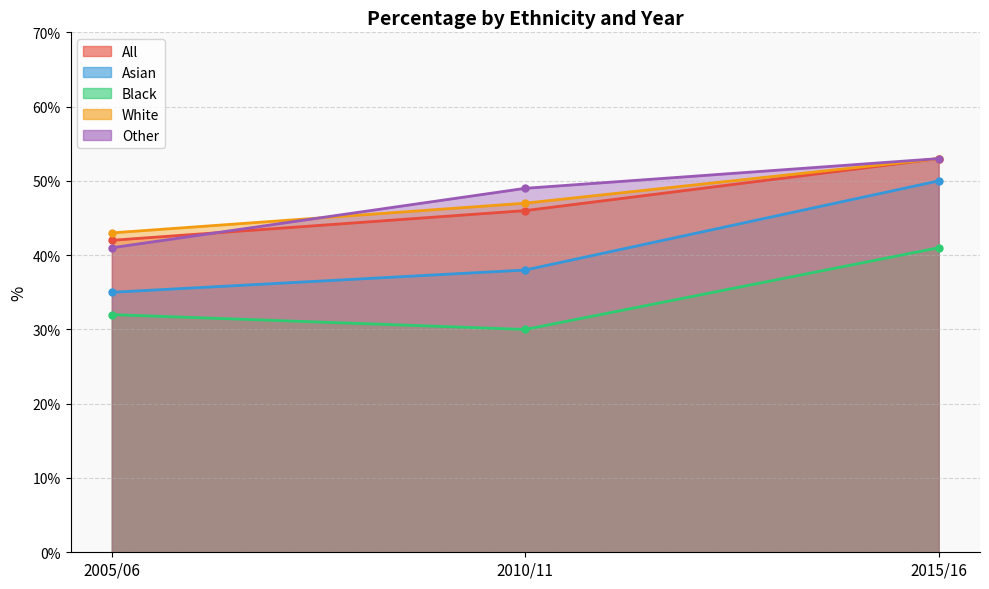

What position from the right is 2010/11?

2